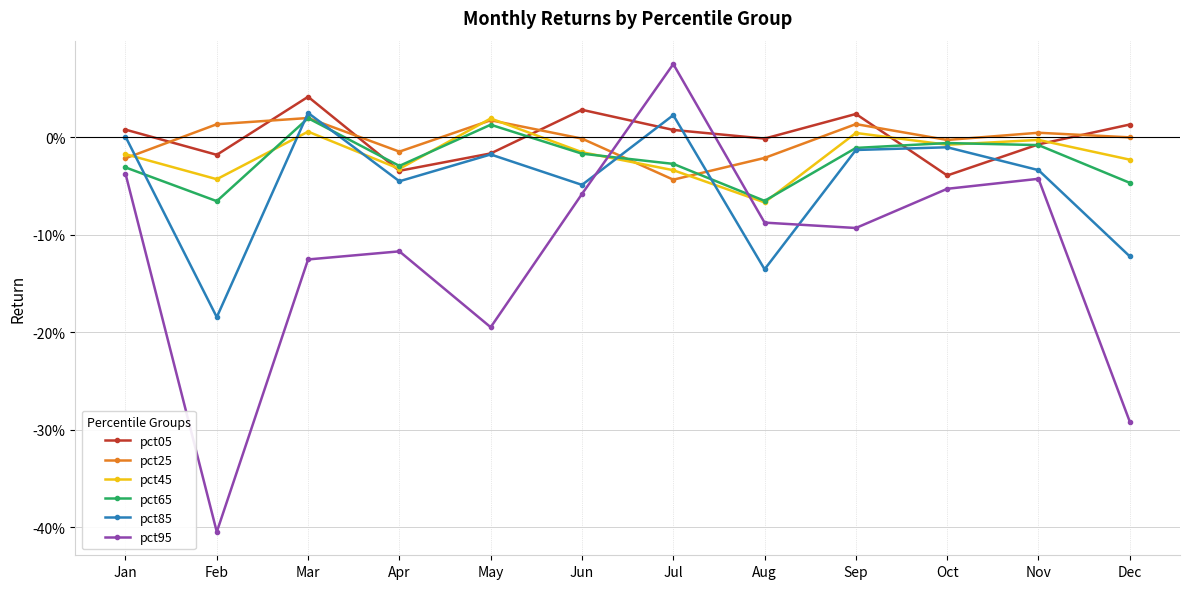

At which label is pct45 closest to 0?

Nov